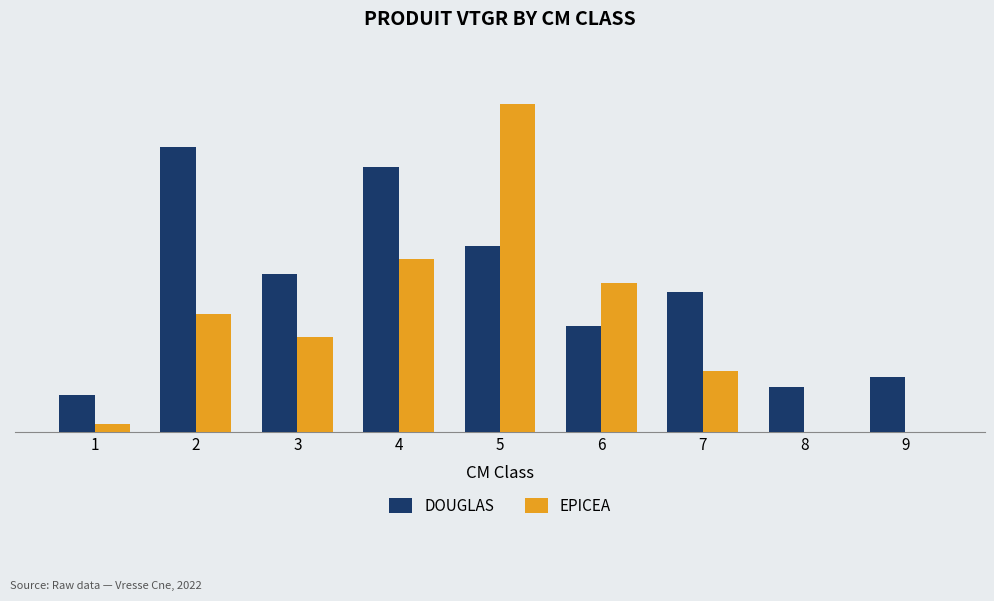

Which series has the largest total across all categories?

DOUGLAS